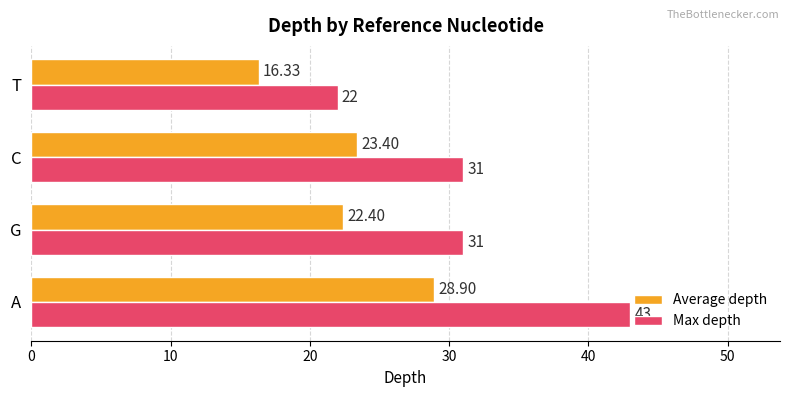

What is the sum of all Average depth values?

91.0